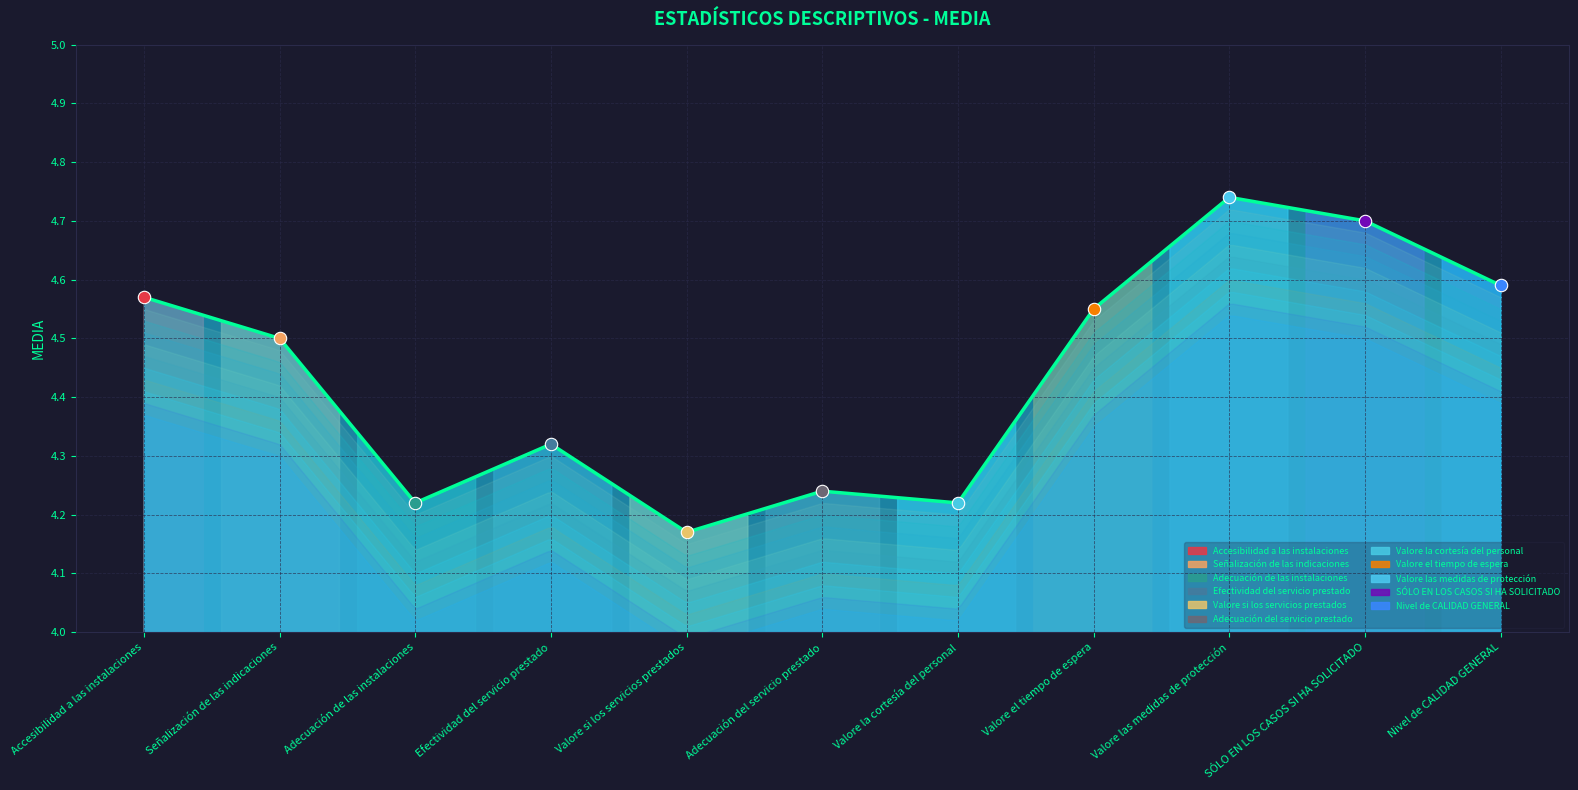

Approximately how many times larger is the value at Nivel de CALIDAD GENERAL compared to Valore si los servicios prestados?

1.1